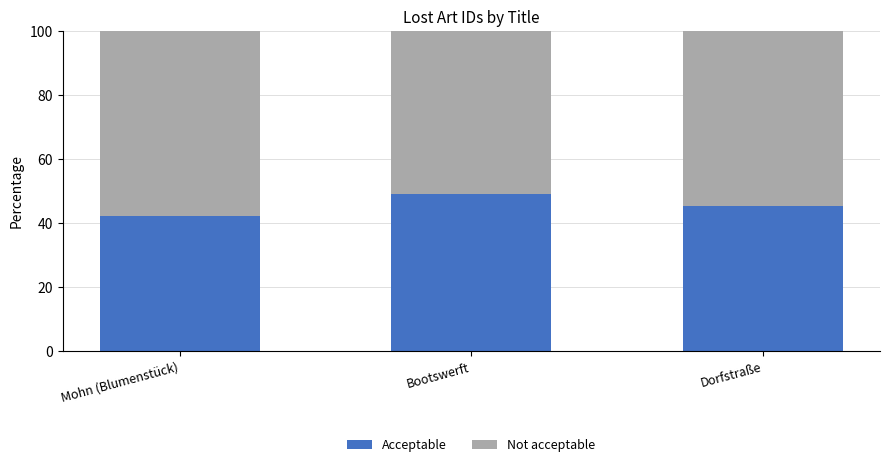

What is the difference between the Acceptable values at Mohn (Blumenstück) and Bootswerft?

7.2